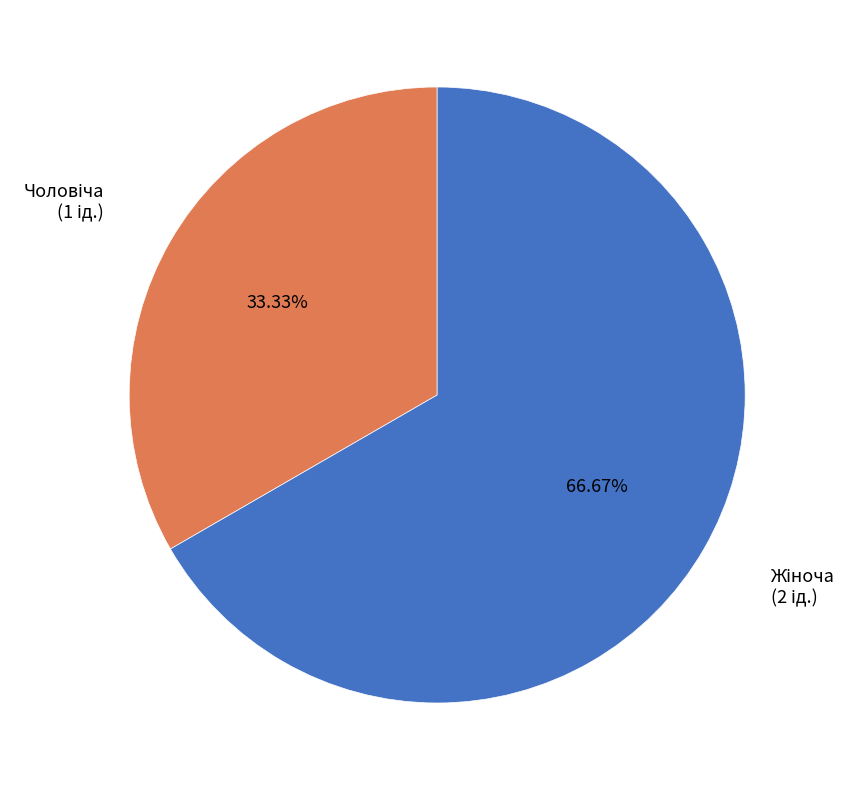

Is there any slice that represents more than half of the pie?

Yes